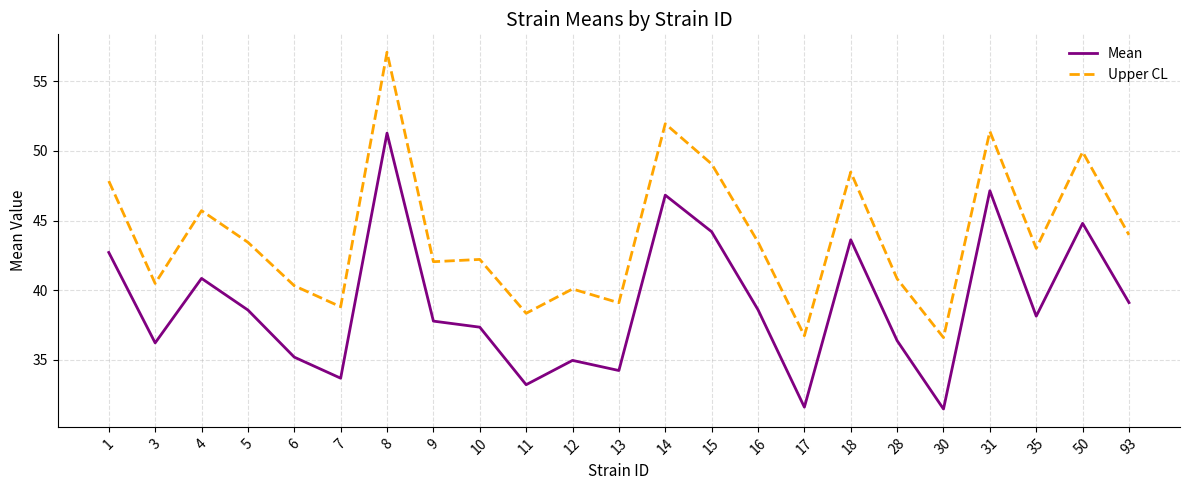

What is the greatest value displayed?

57.1